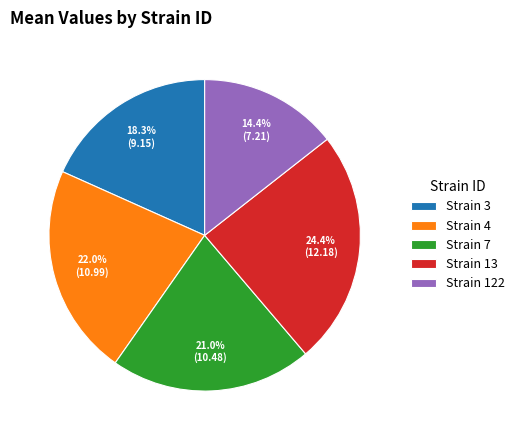

Rank the categories by value from highest to lowest.

Strain 13, Strain 4, Strain 7, Strain 3, Strain 122